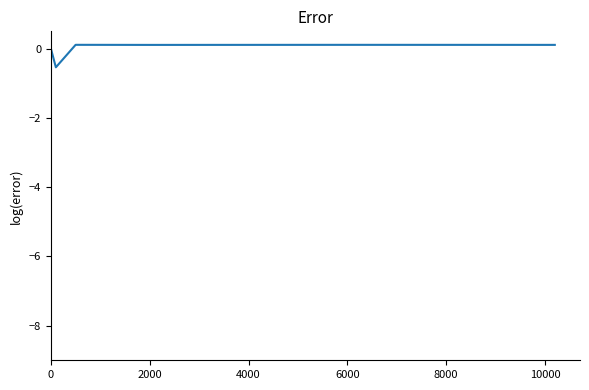

What is the maximum value shown in the chart?

0.1